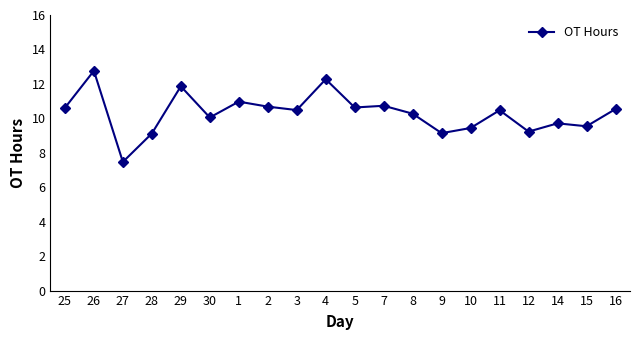

Is it true that the value at 28 is 2.8?

False